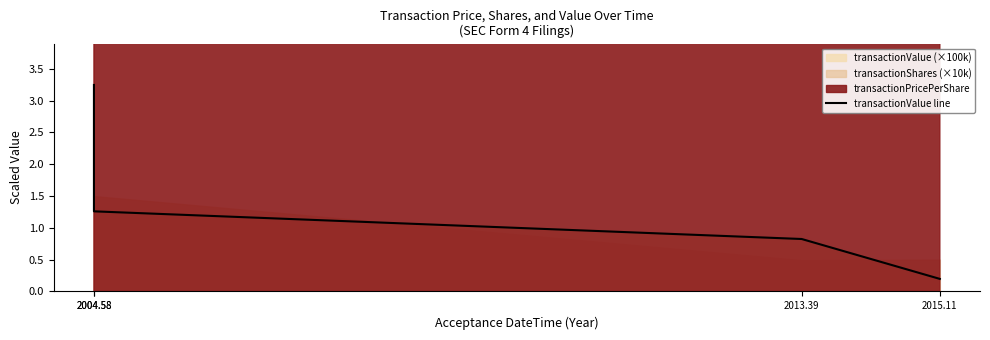

Where is the data nearest to the value 1?

2013.39